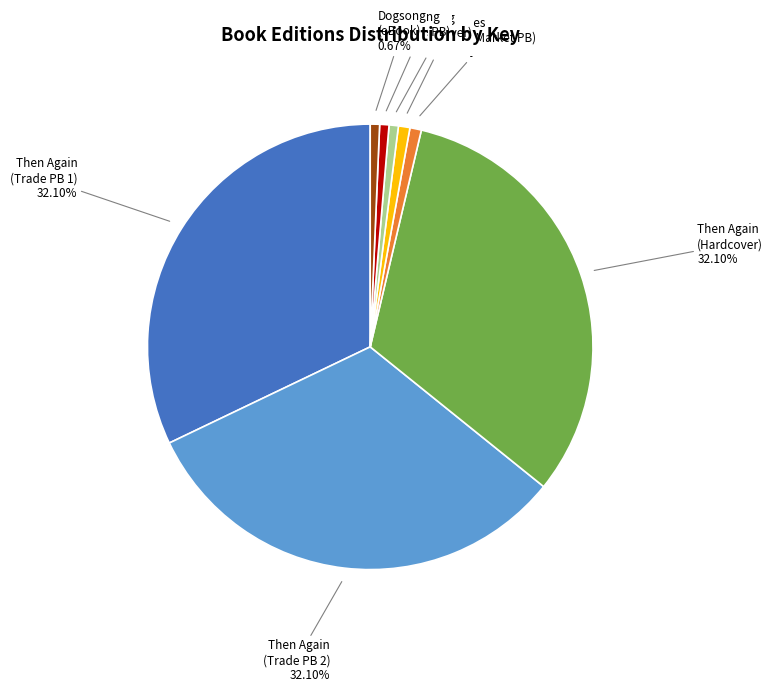

Which has a higher value, Then Again (Trade PB 2) or Sentries (eBook)?

Then Again (Trade PB 2)